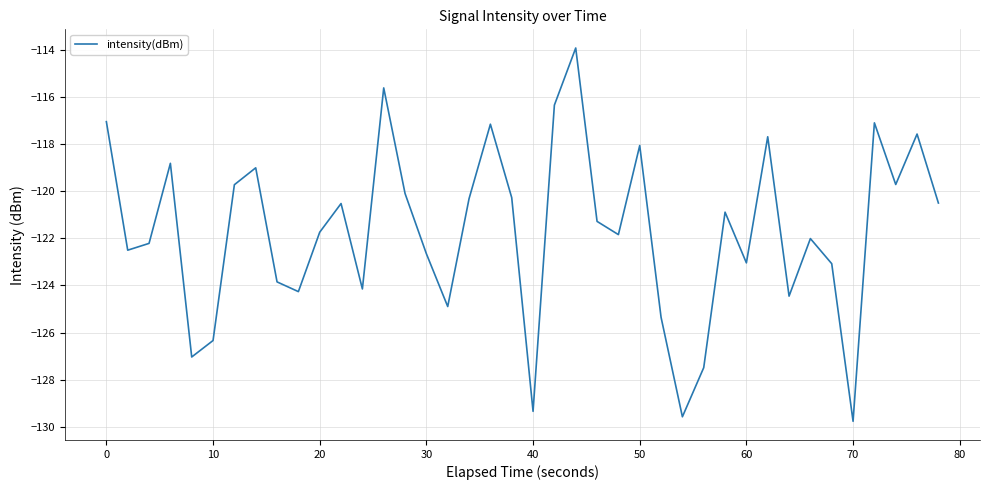

What is the smallest value displayed?

-129.8